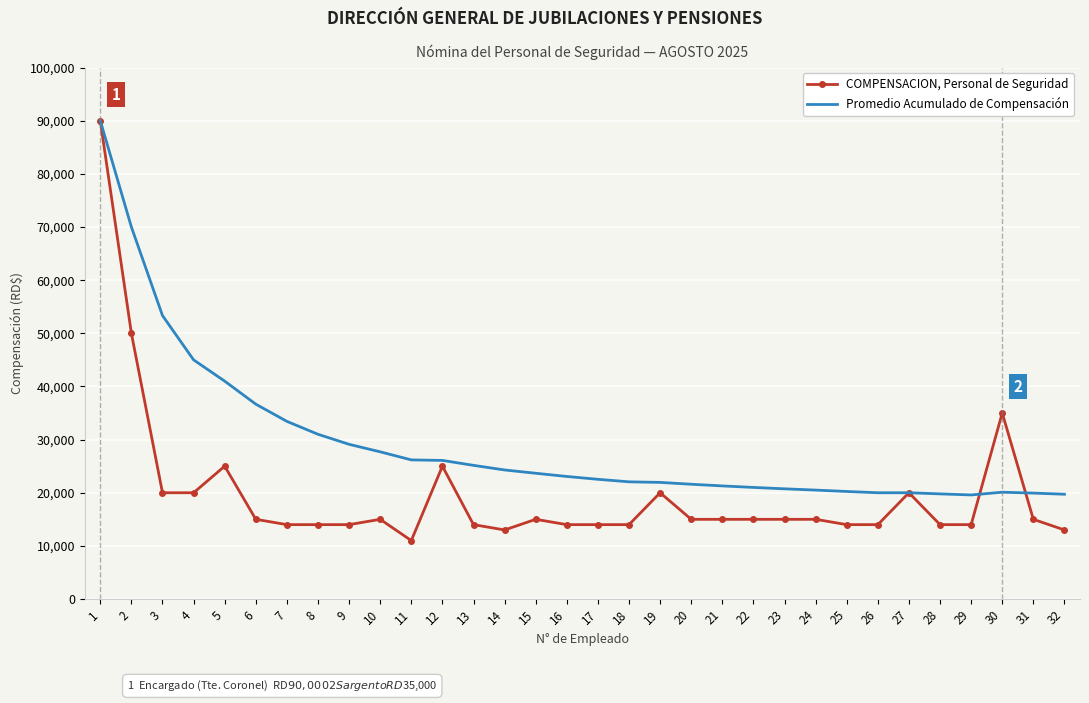

At which label does COMPENSACION, Personal de Seguridad first exceed 15000?

1